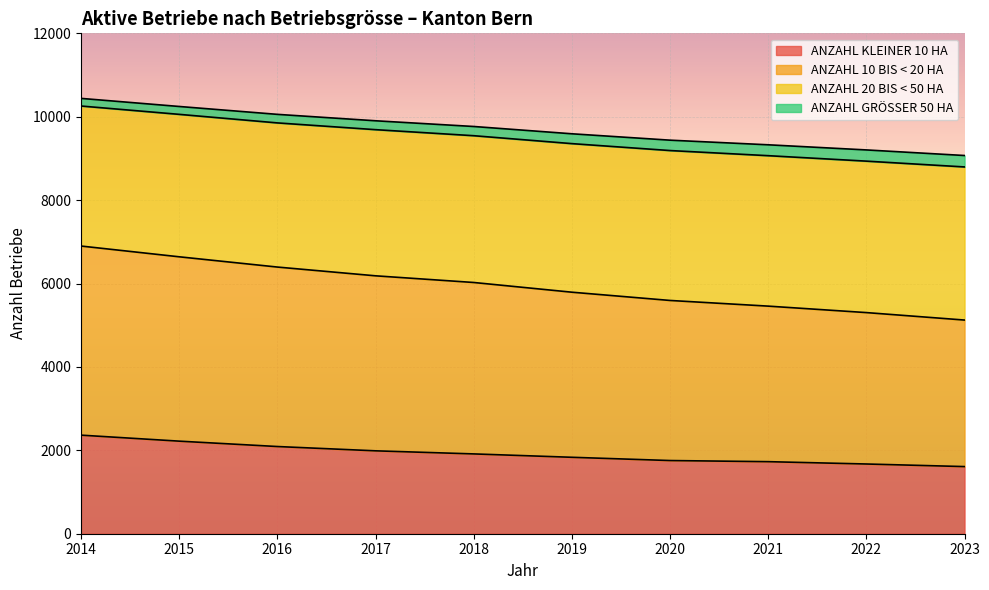

Count the number of data series in this chart.

4